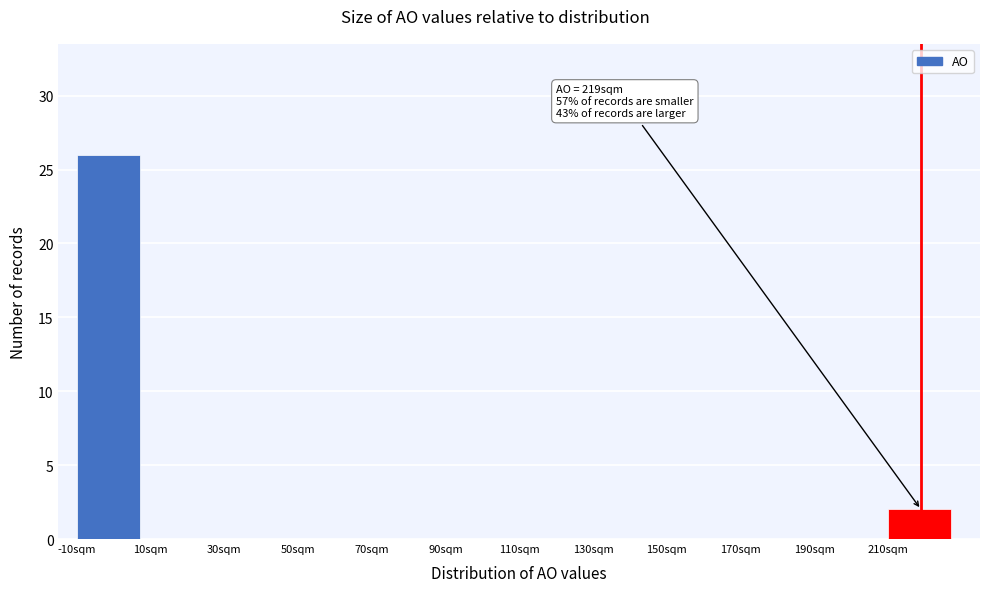

Which range on the x-axis has the tallest bar?

-10 to 10